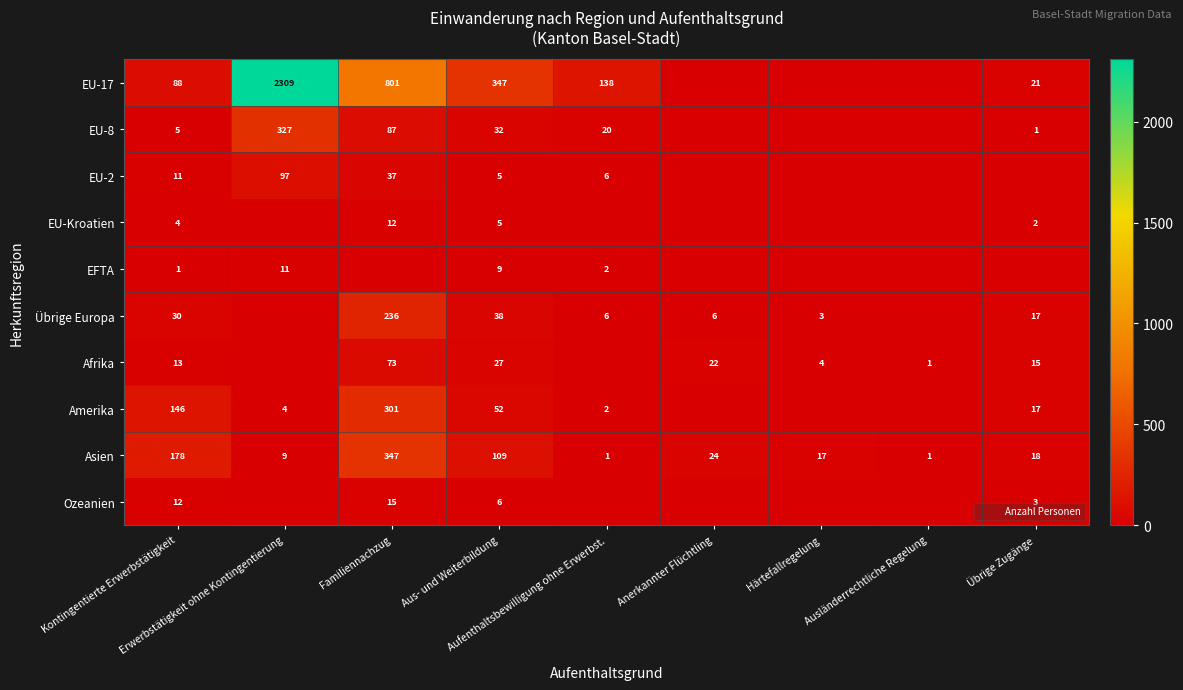

Count the number of categories in the chart.

9